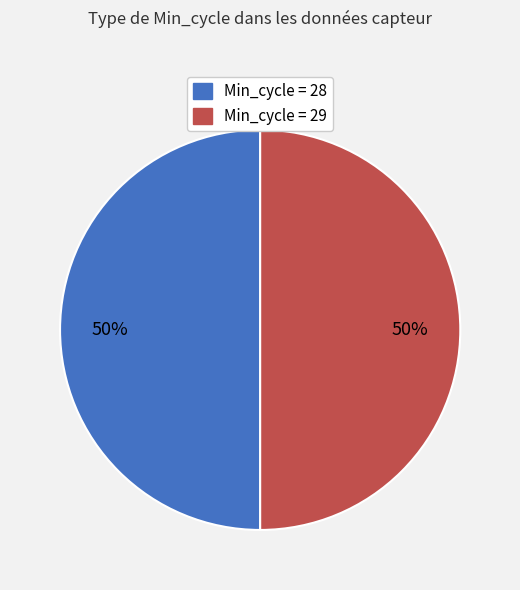

To the nearest percent, what is the average slice percentage?

50%